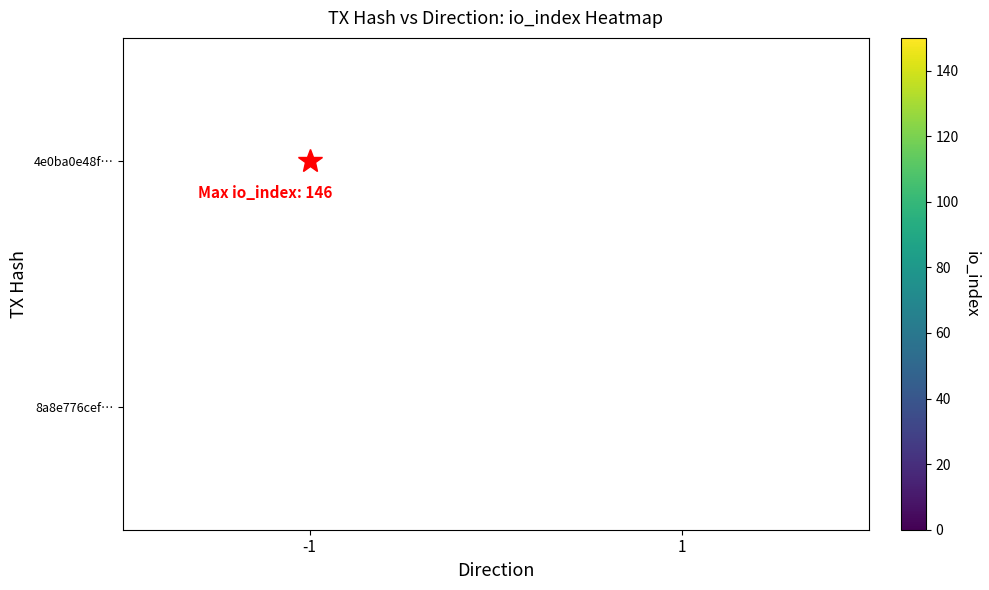

The value of 4e0ba0e48f… at -1 is 146. True or false?

True